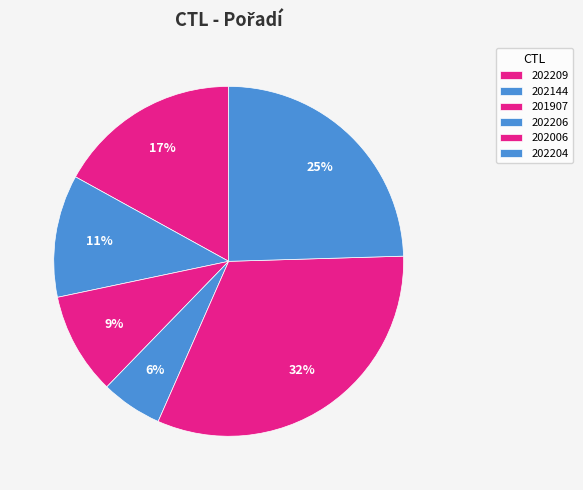

Is it true that 202204 is 36% of the pie?

False